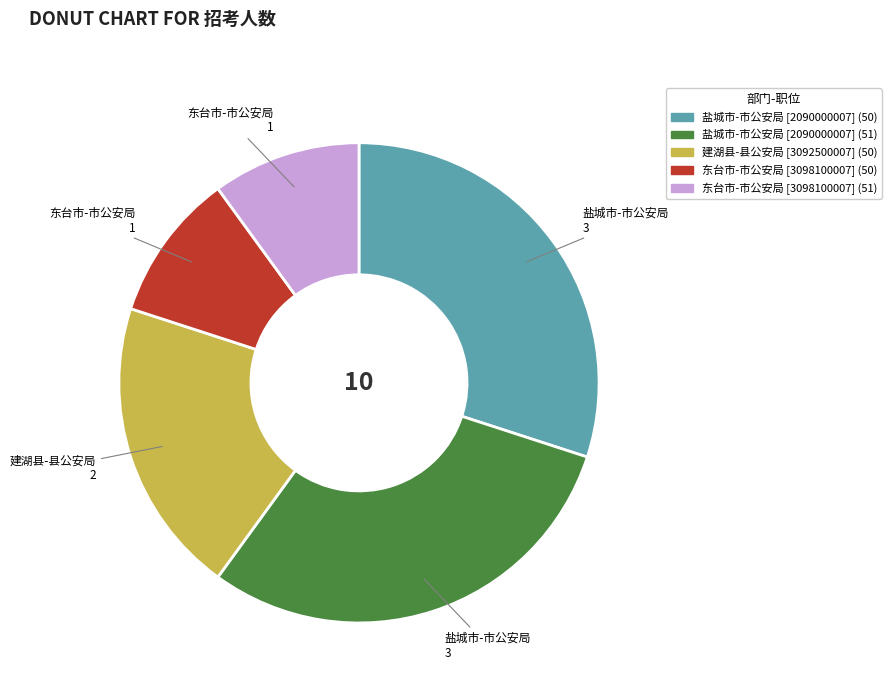

Which has a higher value, 建湖县-县公安局 [3092500007] (50) or 盐城市-市公安局 [2090000007] (50)?

盐城市-市公安局 [2090000007] (50)